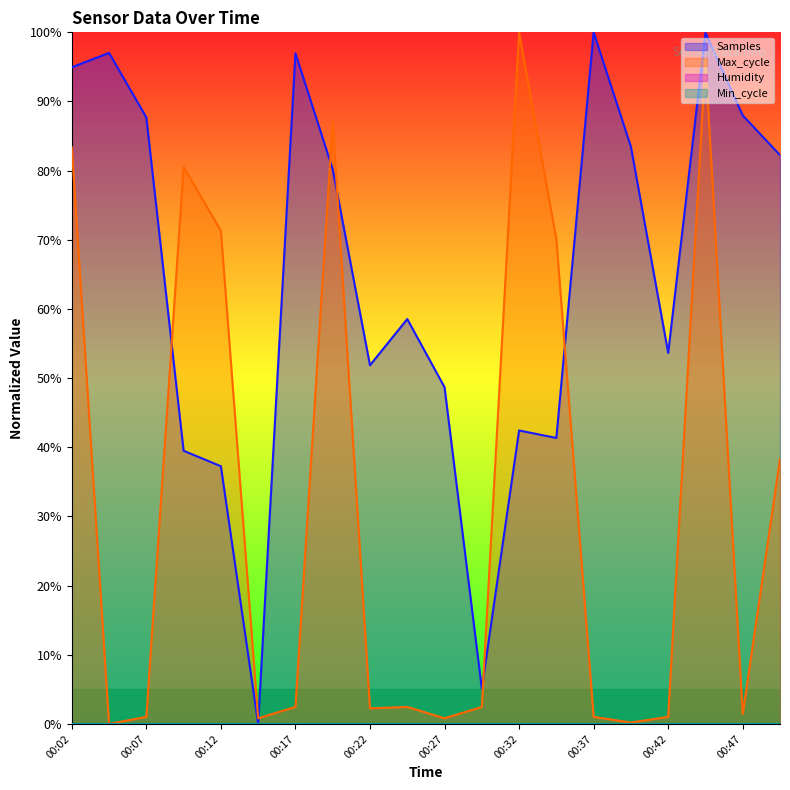

Reading left to right, extract all data points from this chart.

Samples: 00:02=94.9	00:04=97.0	00:07=87.7	00:09=39.5	00:12=37.3	00:14=0.0	00:17=97.0	00:19=80.2	00:22=51.9	00:24=58.5	00:27=48.7	00:29=5.1	00:32=42.4	00:34=41.4	00:37=100.0	00:39=83.5	00:42=53.7	00:44=99.9	00:47=88.0	00:50=82.3
Max_cycle: 00:02=83.4	00:04=0.0	00:07=1.0	00:09=80.5	00:12=71.3	00:14=0.8	00:17=2.5	00:19=87.1	00:22=2.3	00:24=2.5	00:27=0.8	00:29=2.5	00:32=100.0	00:34=70.1	00:37=1.0	00:39=0.2	00:42=1.0	00:44=96.1	00:47=1.4	00:50=38.3